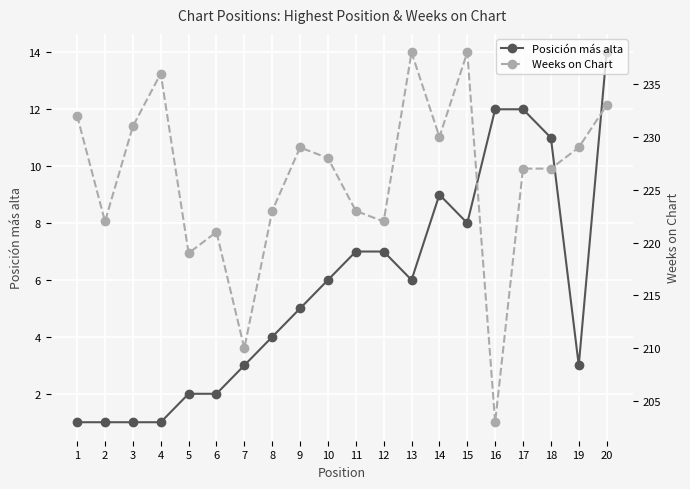

How many lines are shown in the chart?

2